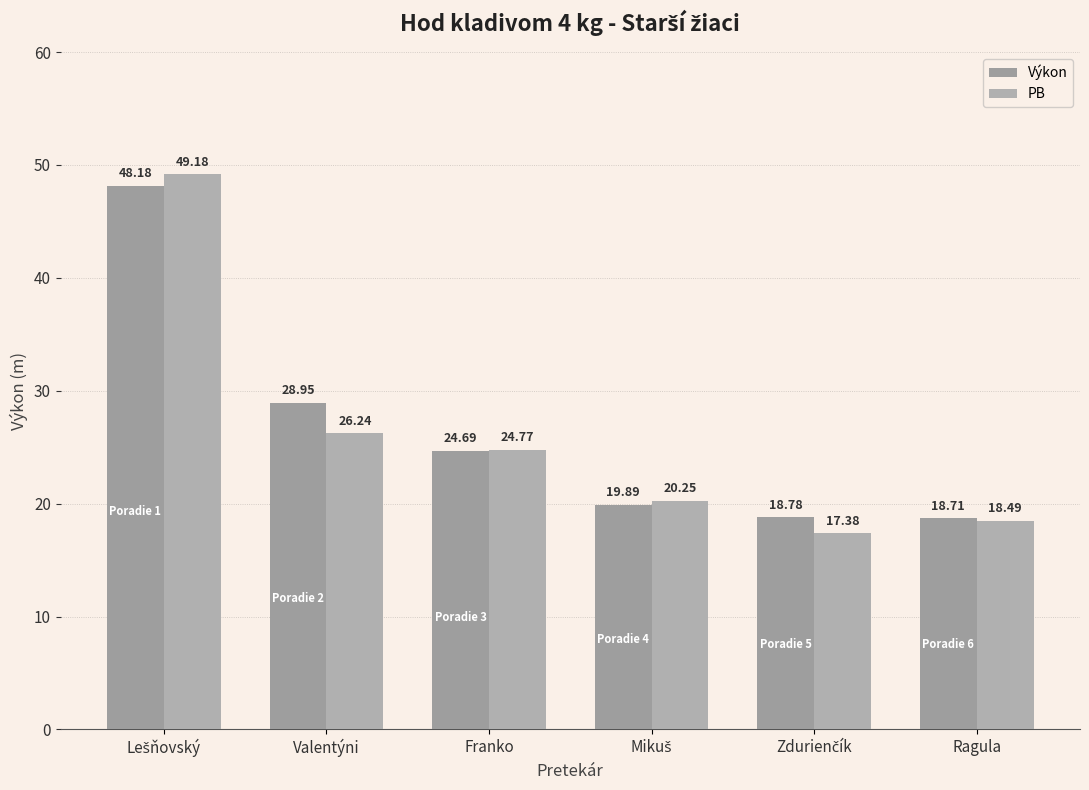

Are the bars horizontal?

No